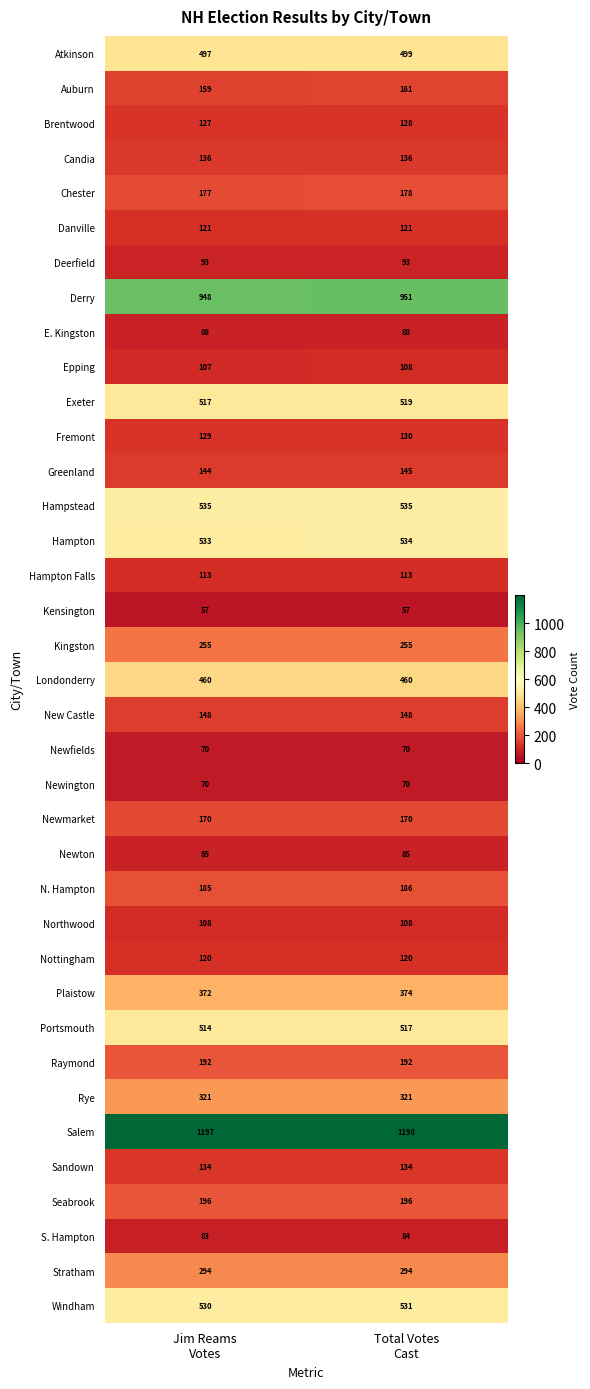

Which series has the largest total across all categories?

Salem